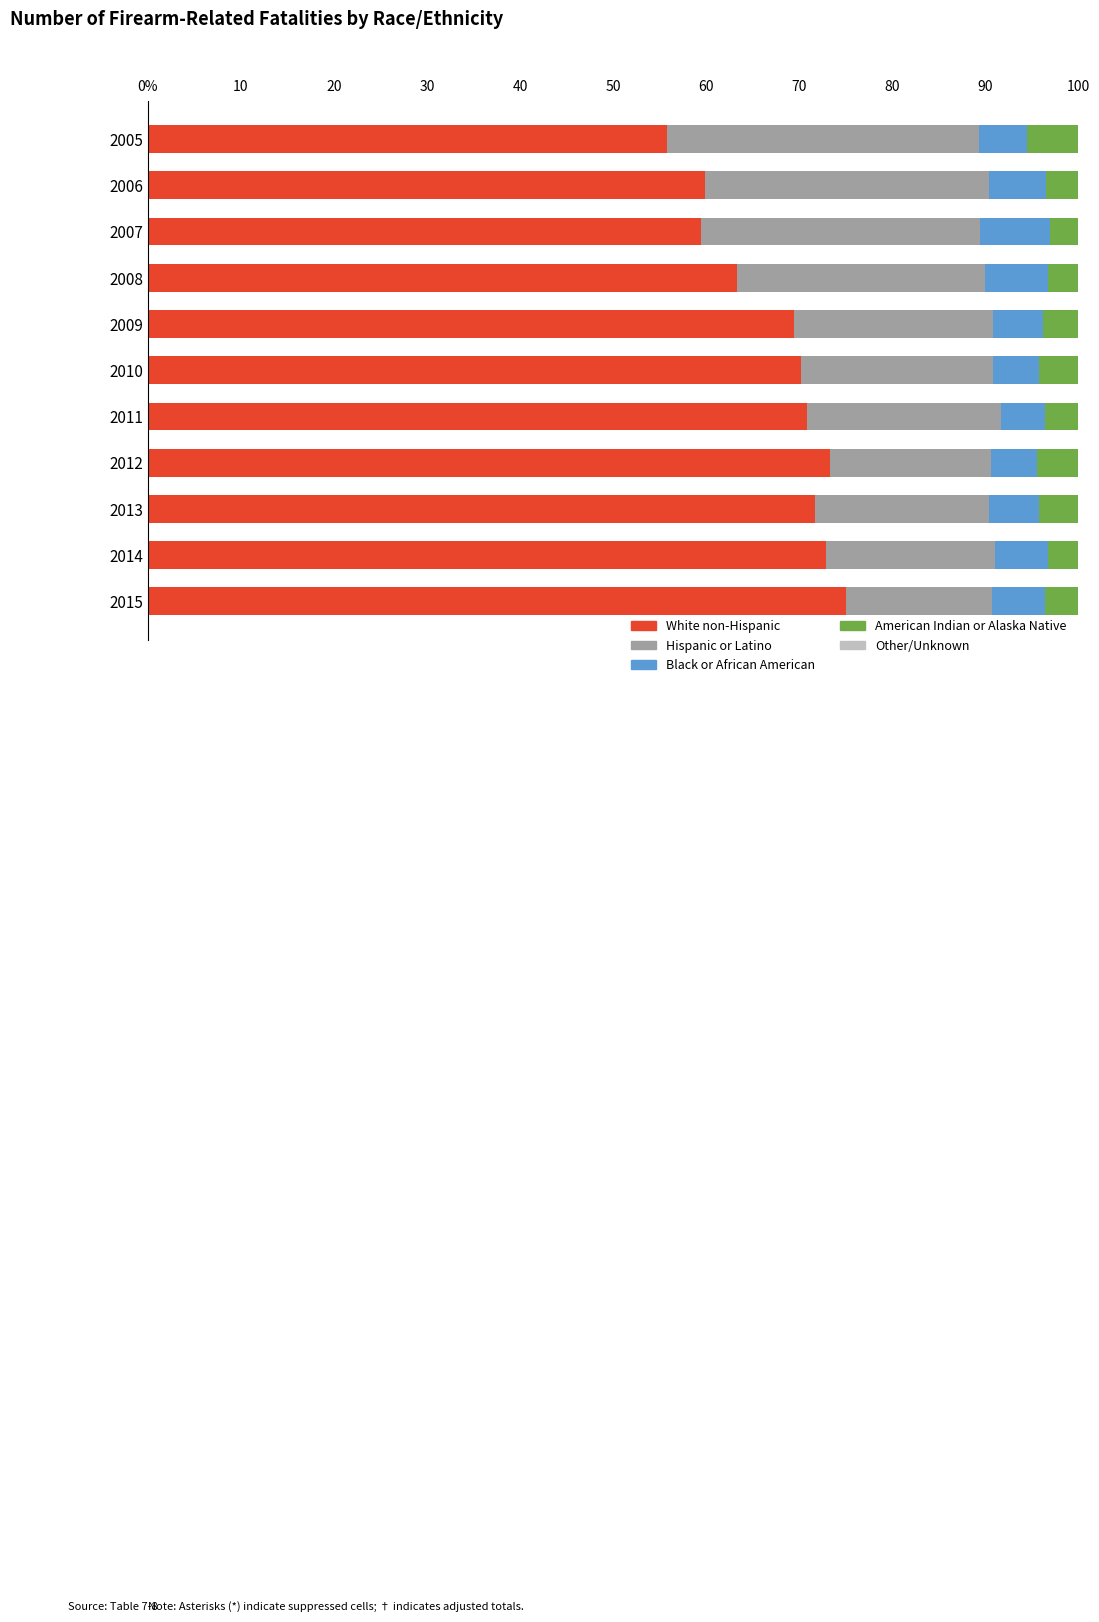

Does the chart contain any negative values?

No